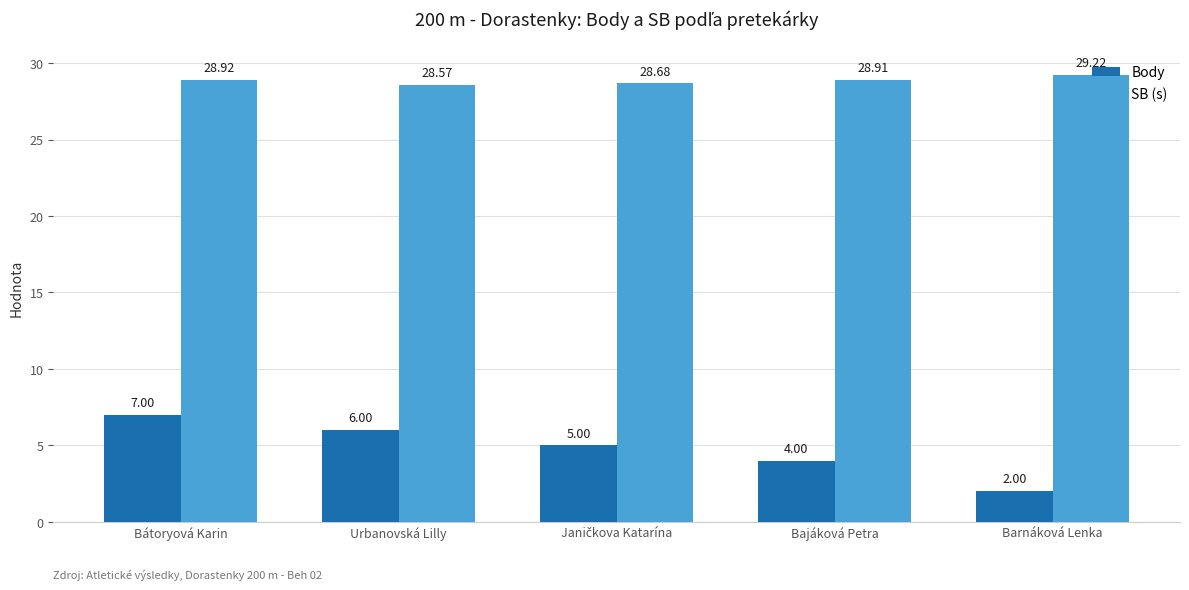

How many Body values are between 4 and 6?

3